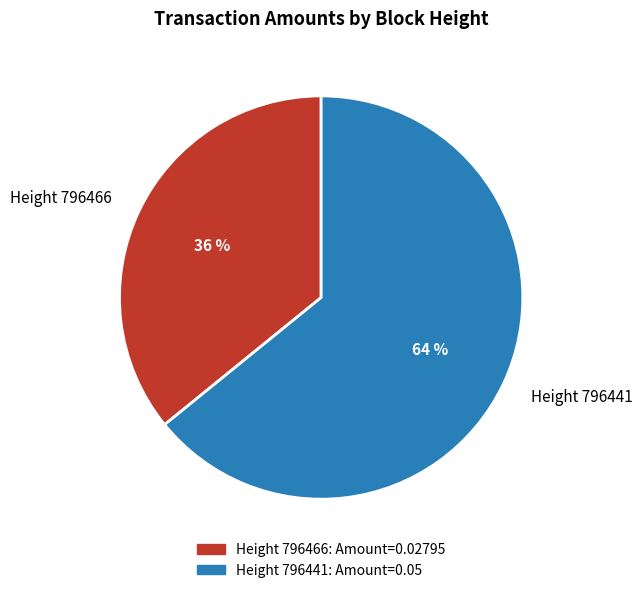

To the nearest percent, what is the difference between the largest and smallest slice percentages?

28%